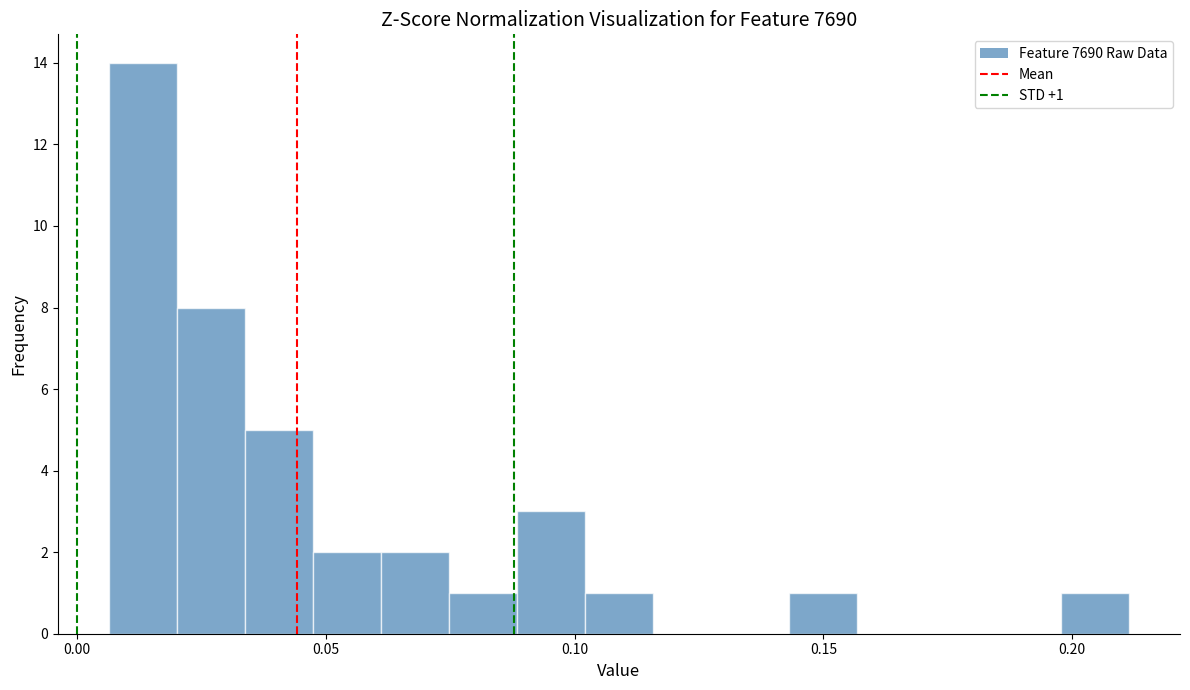

Around what value on the x-axis is the tallest bar? Give the approximate position of its centre, as read against the axis.

0.015